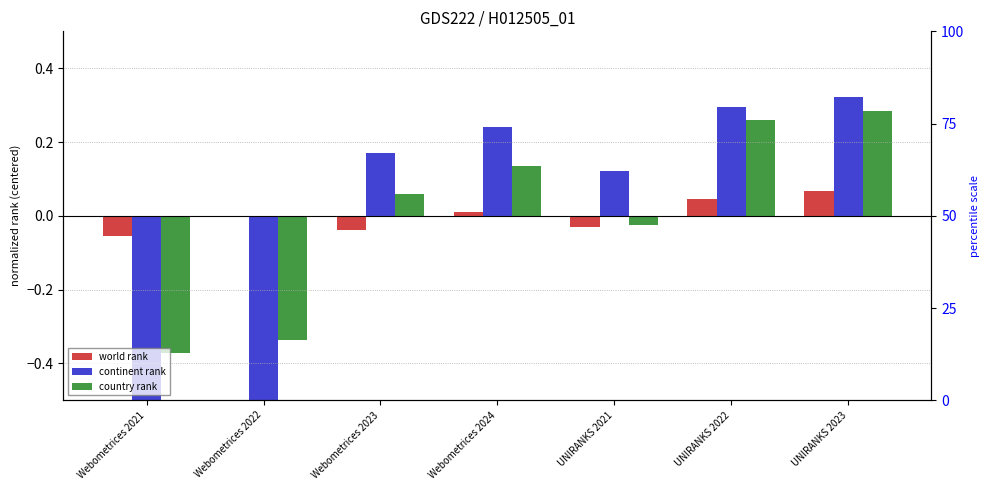

Reading left to right, extract all data points from this chart.

world rank: Webometrices 2021=-0.1	Webometrices 2022=-0.0	Webometrices 2023=-0.0	Webometrices 2024=0.0	UNIRANKS 2021=-0.0	UNIRANKS 2022=0.0	UNIRANKS 2023=0.1
continent rank: Webometrices 2021=-0.6	Webometrices 2022=-0.6	Webometrices 2023=0.2	Webometrices 2024=0.2	UNIRANKS 2021=0.1	UNIRANKS 2022=0.3	UNIRANKS 2023=0.3
country rank: Webometrices 2021=-0.4	Webometrices 2022=-0.3	Webometrices 2023=0.1	Webometrices 2024=0.1	UNIRANKS 2021=-0.0	UNIRANKS 2022=0.3	UNIRANKS 2023=0.3